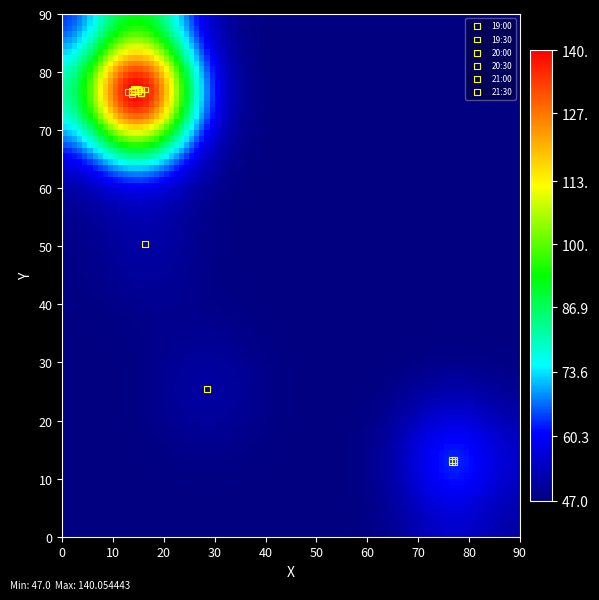

What are all the series names shown in the legend?

19:00, 19:30, 20:00, 20:30, 21:00, 21:30